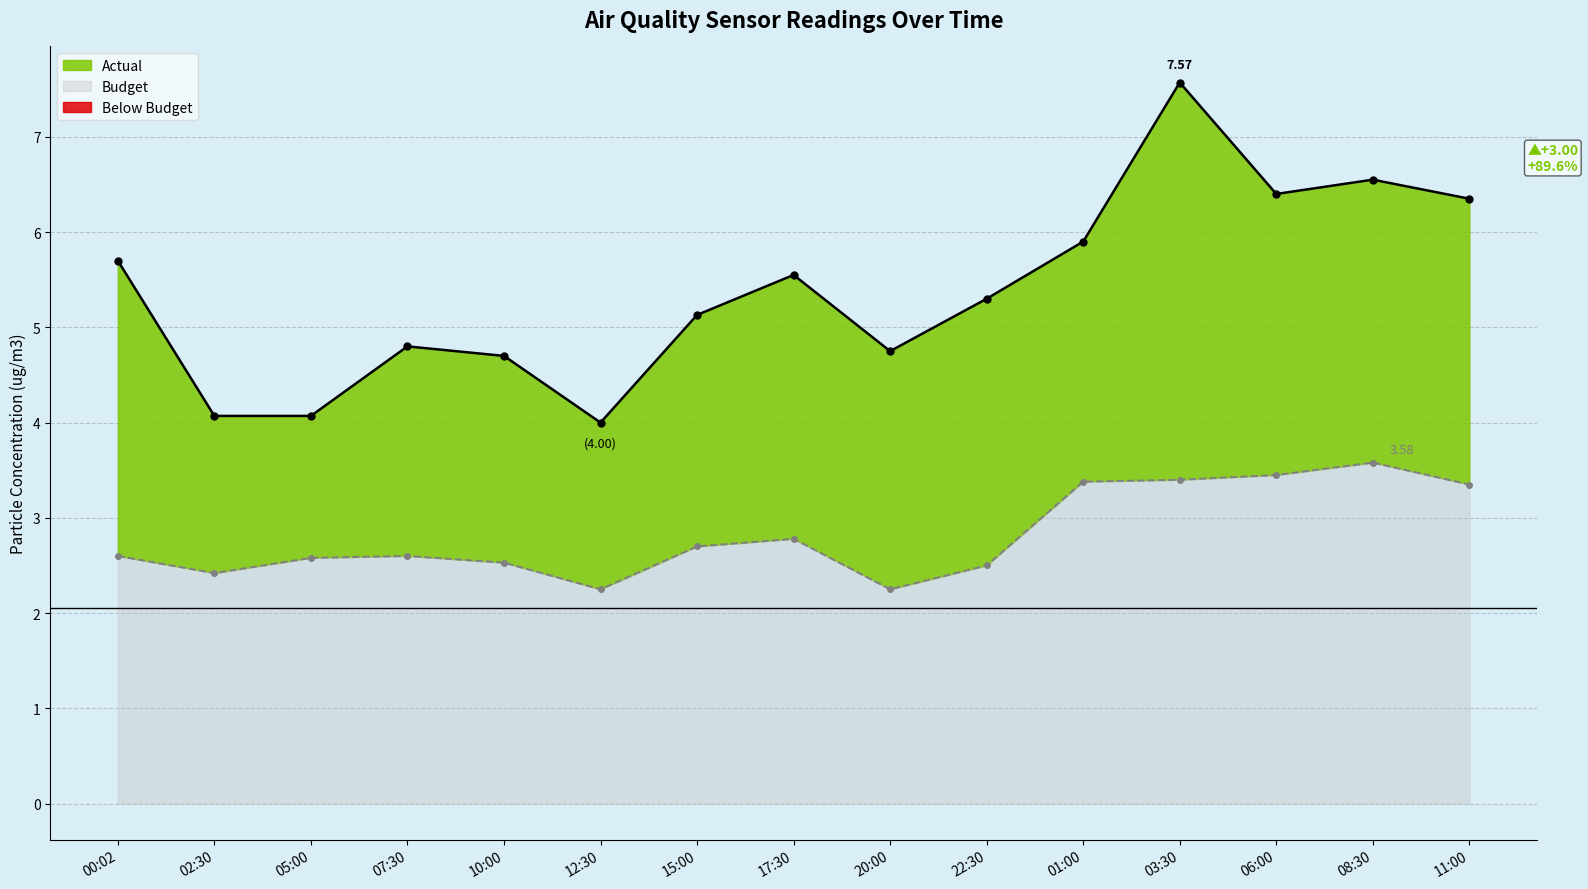

What is the sum of the Budget line values at 08:30 and 01:00?

7.0